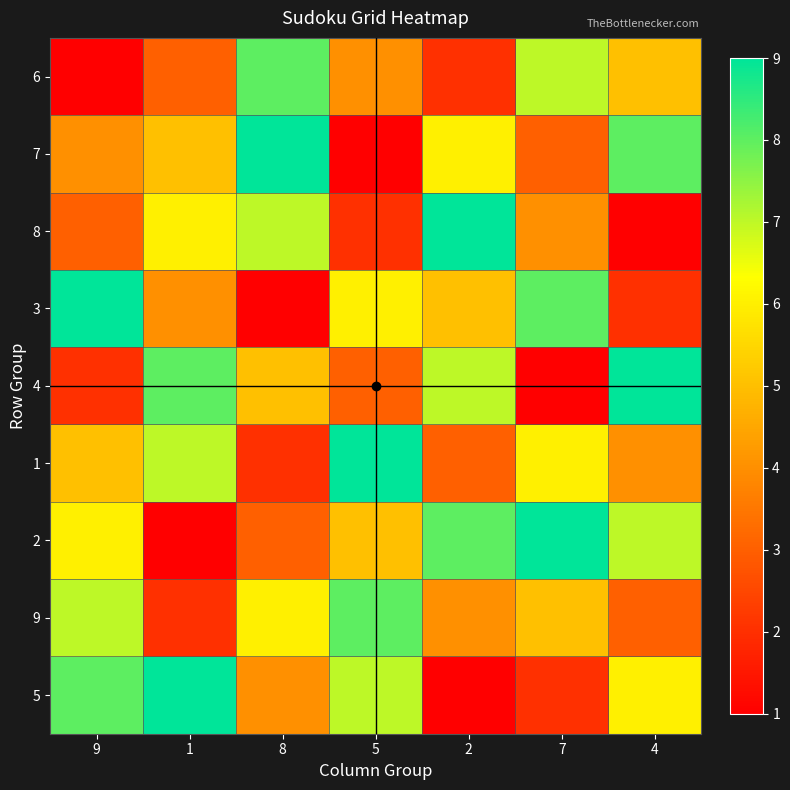

How many series are shown in this chart?

9